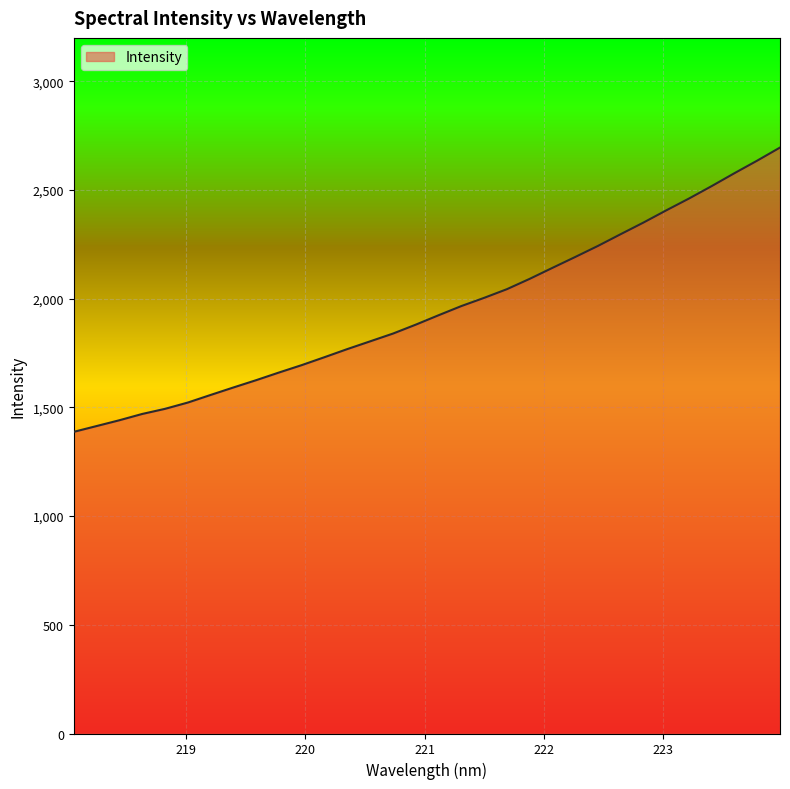

Reading left to right, transcribe all the data shown in this chart.

1387.7	1414.4	1441.1	1470.0	1493.5	1522.5	1557.4	1591.8	1625.5	1660.7	1694.8	1731.3	1768.5	1804.1	1839.7	1880.8	1924.0	1966.2	2004.0	2043.9	2091.4	2142.0	2192.0	2242.9	2297.1	2350.5	2406.5	2461.0	2518.4	2577.7	2635.5	2695.5